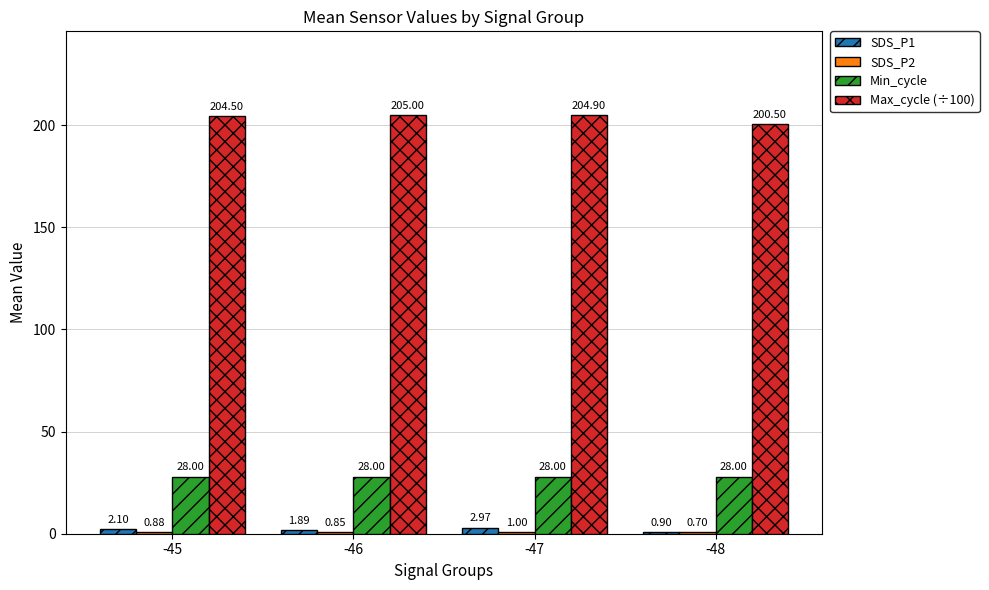

How many distinct data groups are displayed?

4